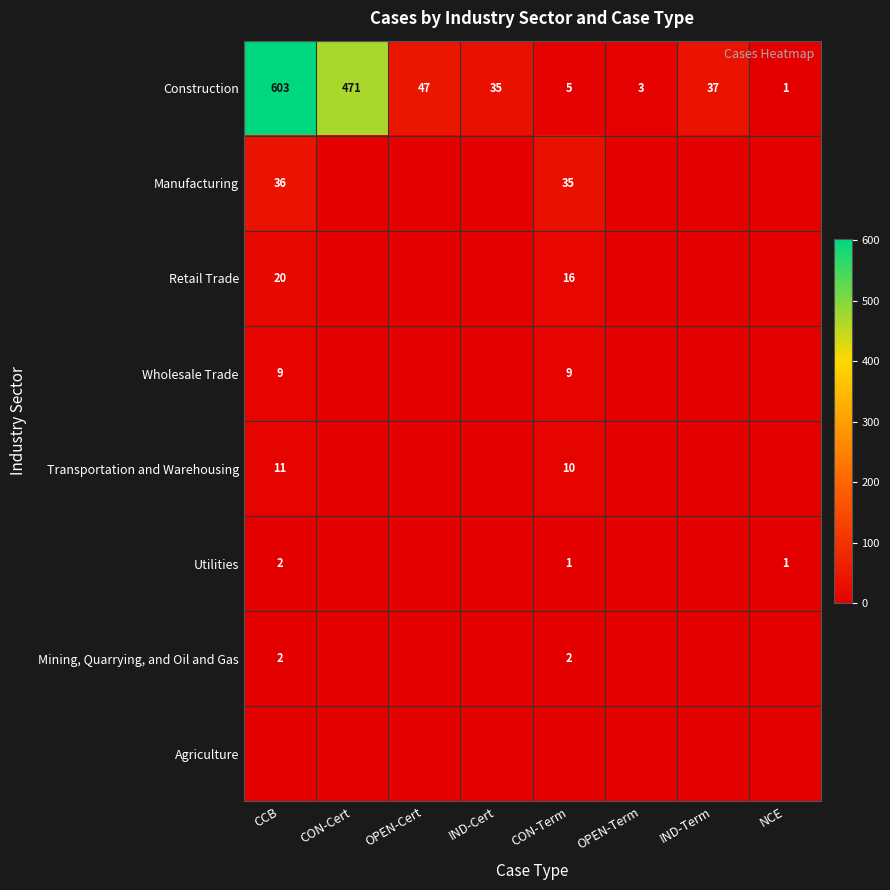

Between CON-Cert and OPEN-Term, which is larger?

CON-Cert